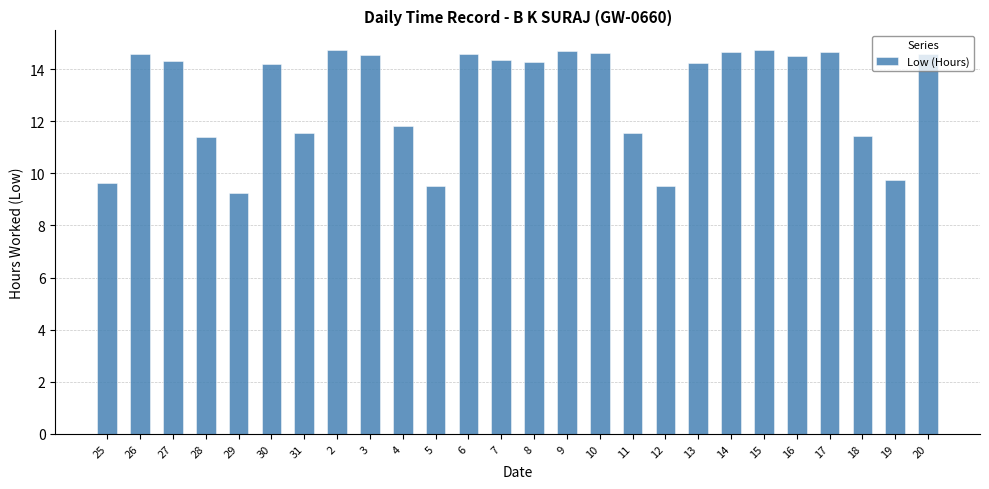

What is the sum of all values?

337.7